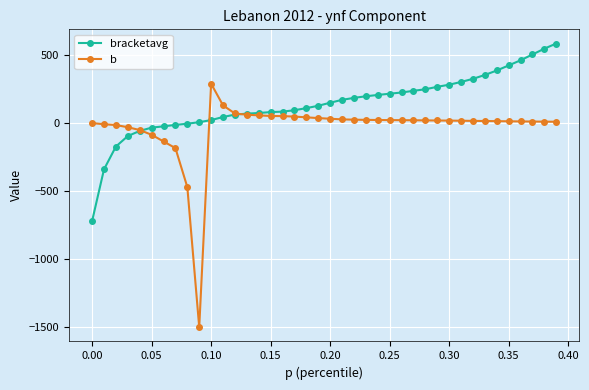

List the series in order of their peak value, highest first.

bracketavg, b